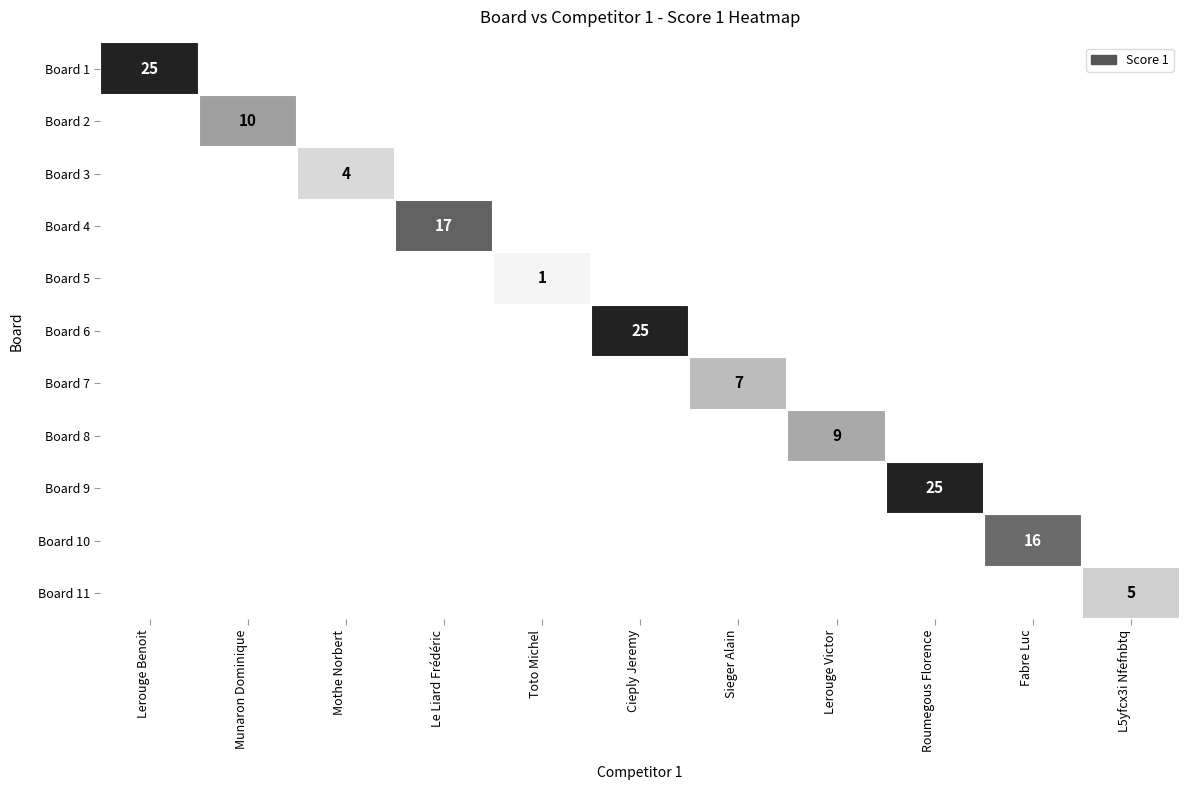

The Board 5 series shows 1 at Toto Michel. True or false?

True